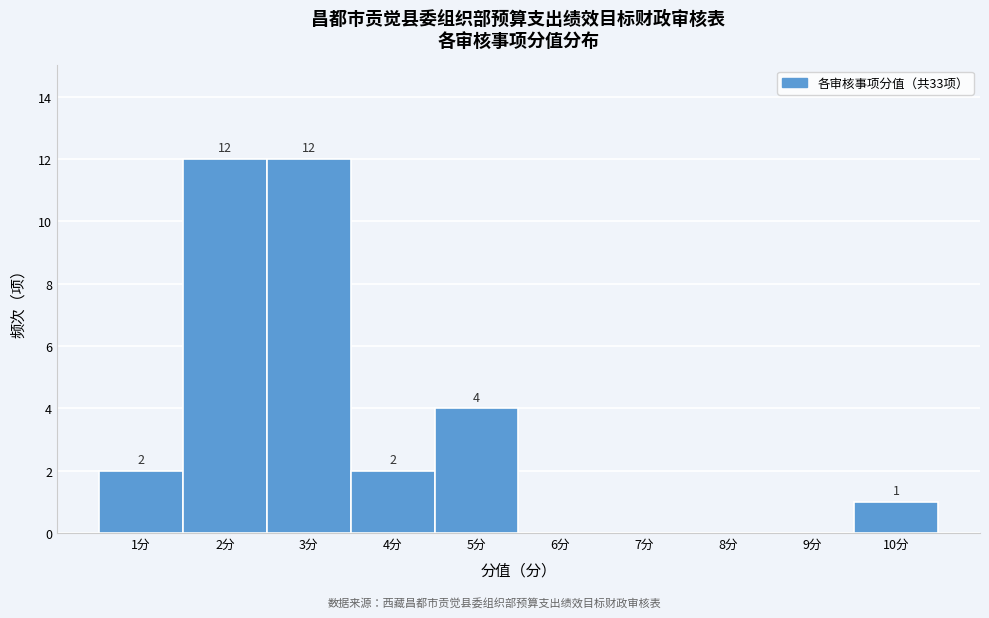

Reading left to right, list all the values displayed in this chart.

1分=2	2分=12	3分=12	4分=2	5分=4	6分=0	7分=0	8分=0	9分=0	10分=1